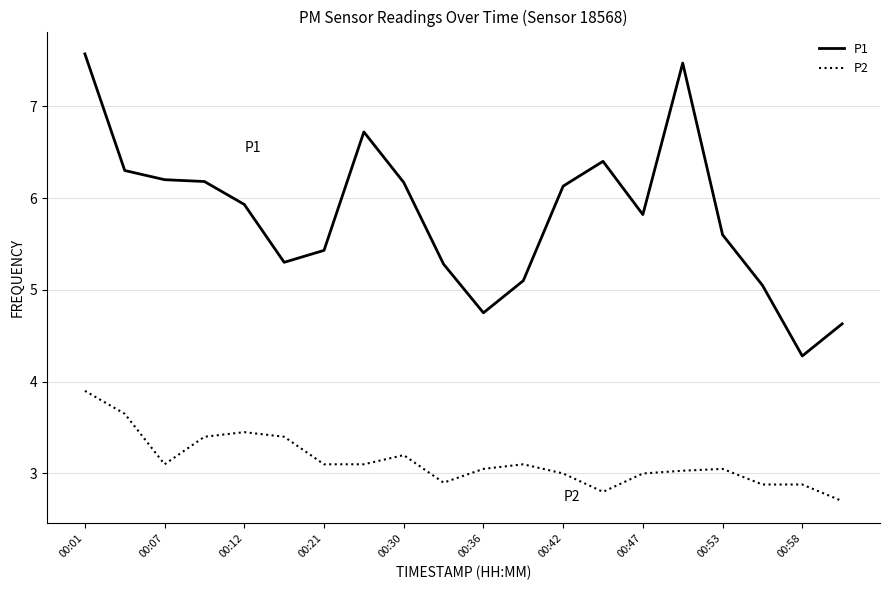

True or false: P2 has more than 0 interior local peaks.

True